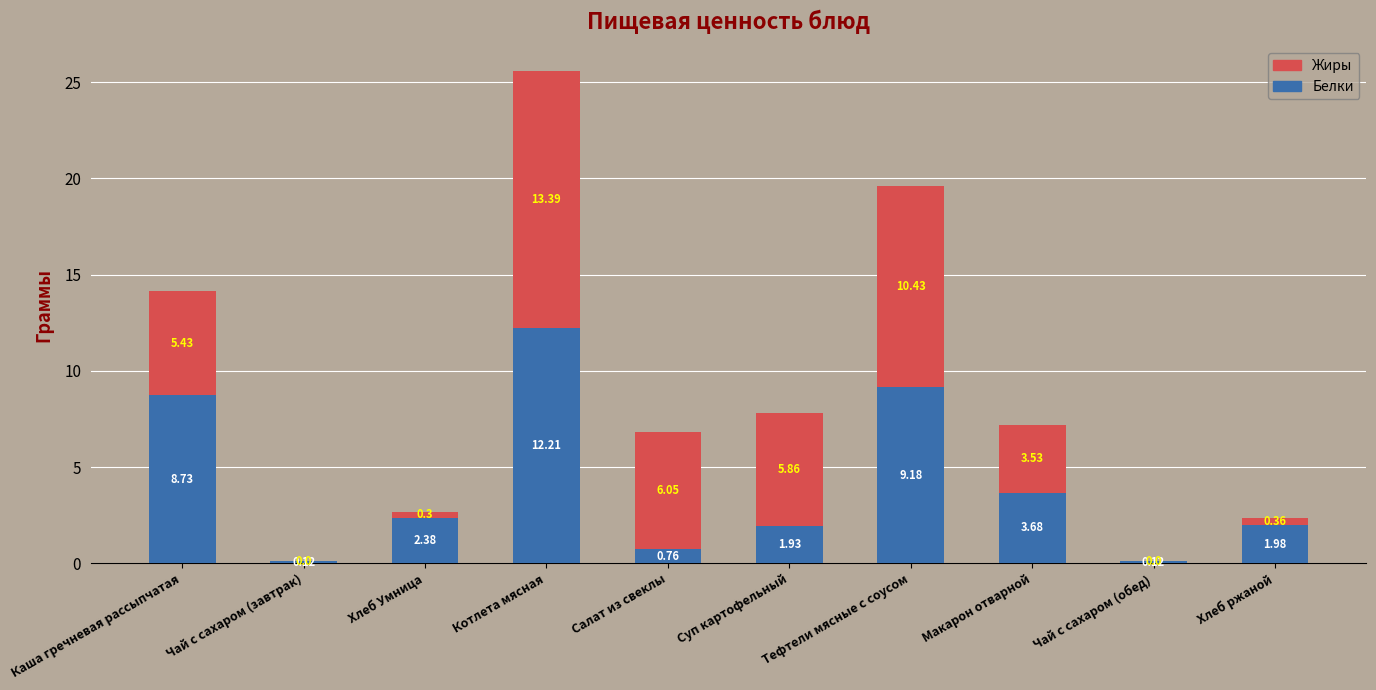

At which category is the sum across all series the highest?

Котлета мясная